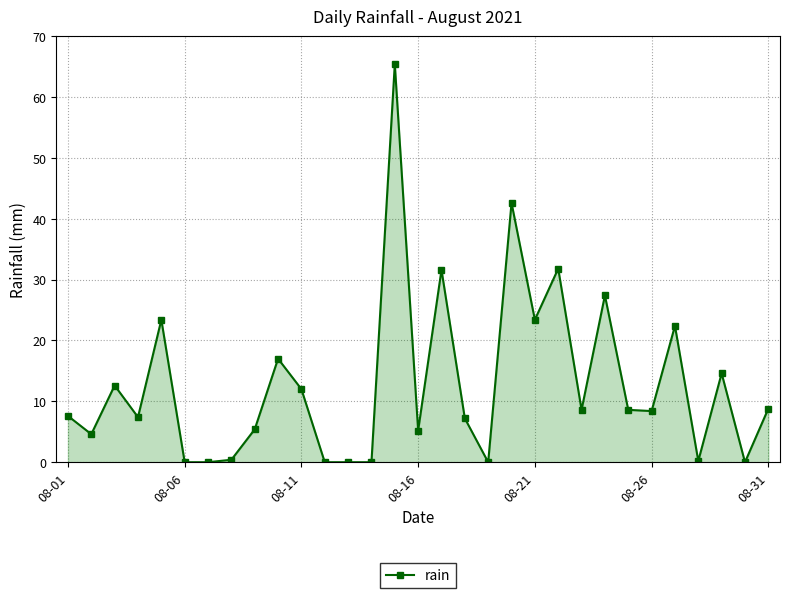

What is the greatest value displayed?

65.4